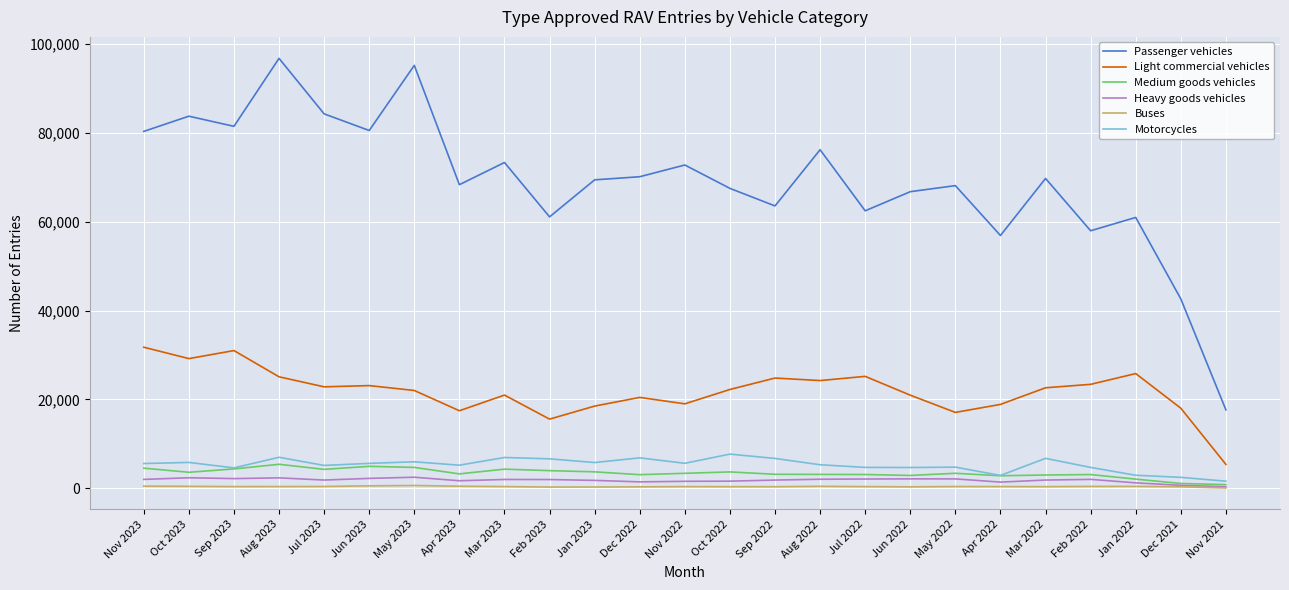

What is the sum of all Light commercial vehicles values?

545297